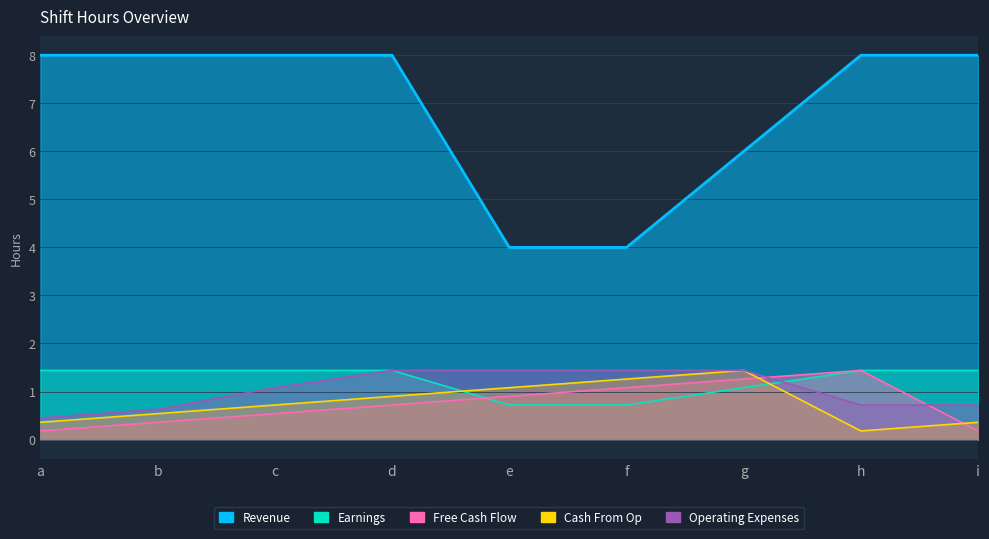

True or false: Revenue has more than 2 interior local peaks.

False